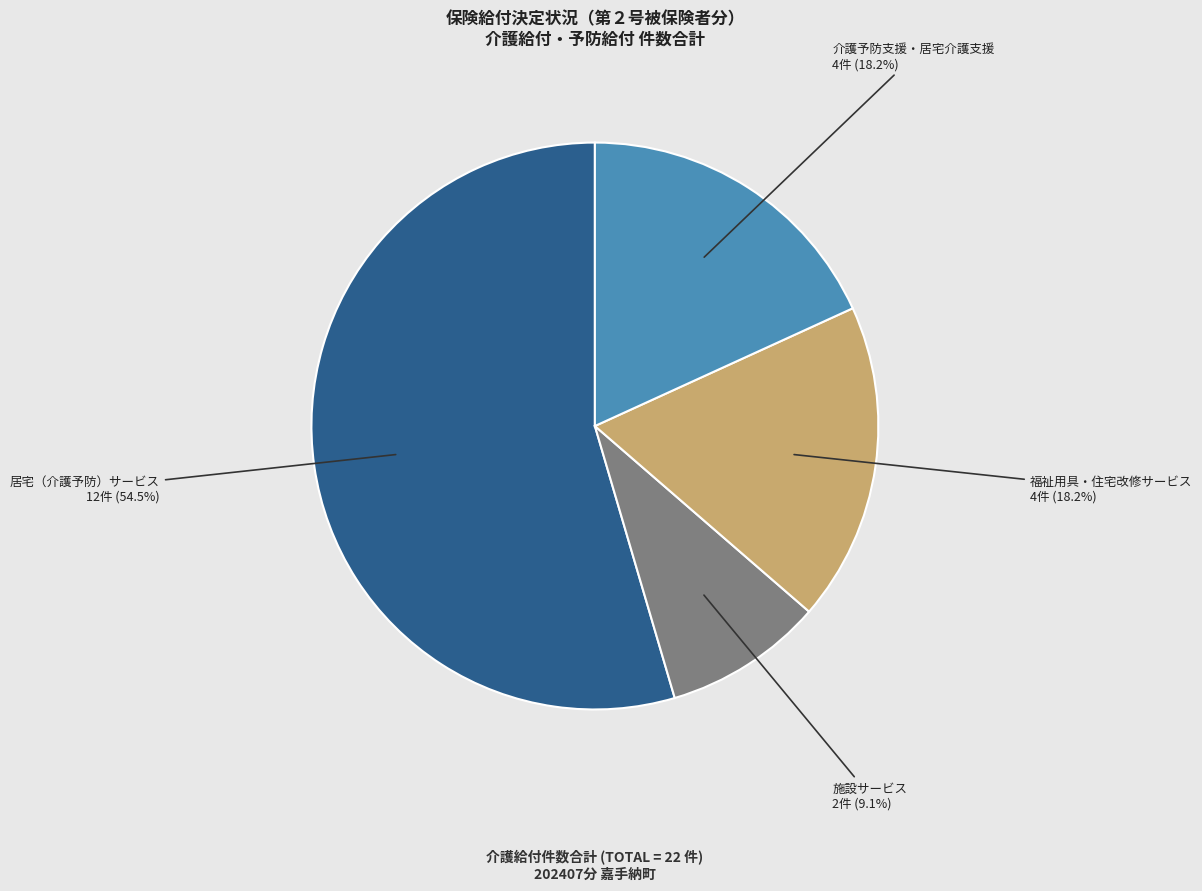

What is the majority slice?

居宅（介護予防）サービス